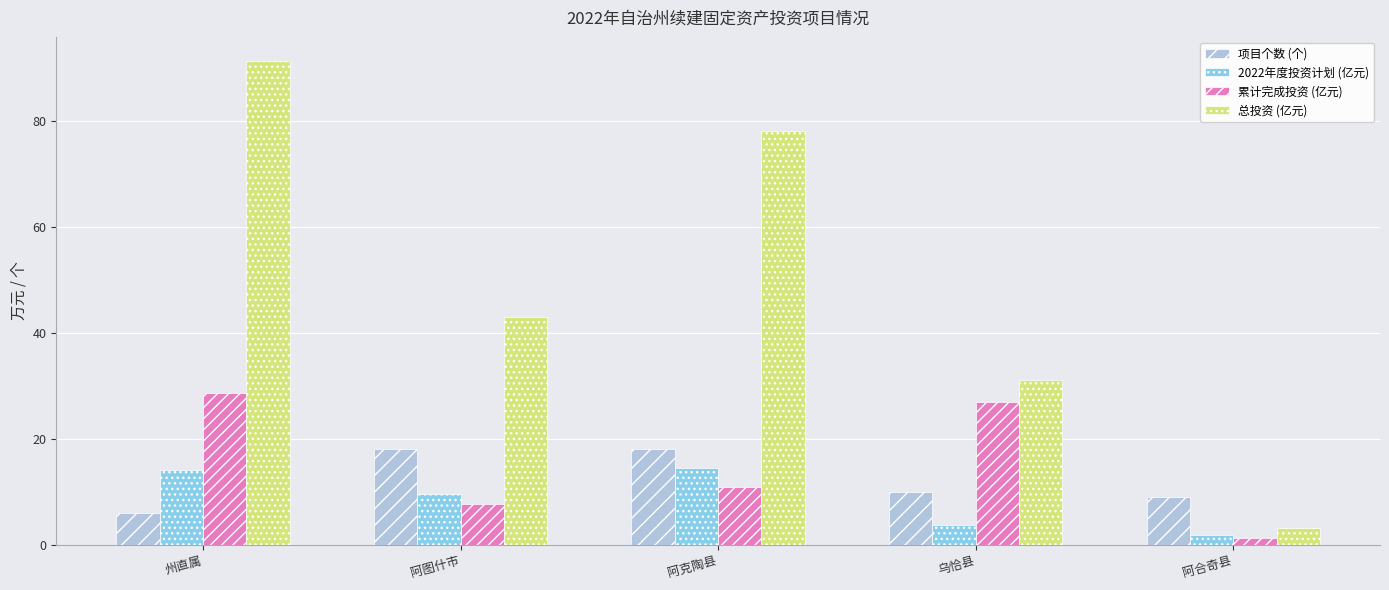

The value of 2022年度投资计划 (亿元) at 阿克陶县 is 25.9. True or false?

False